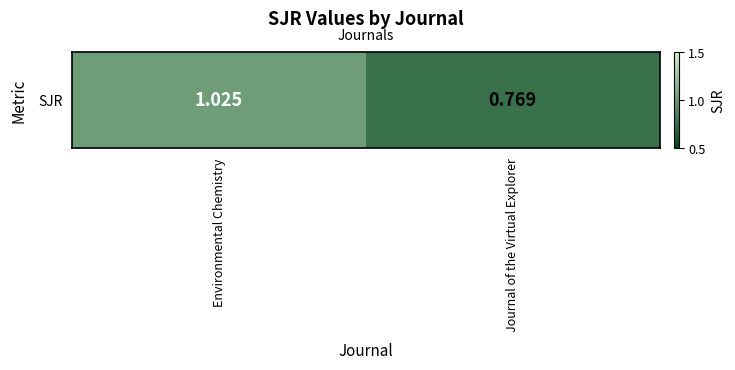

Where does the data first go above 1?

Environmental Chemistry